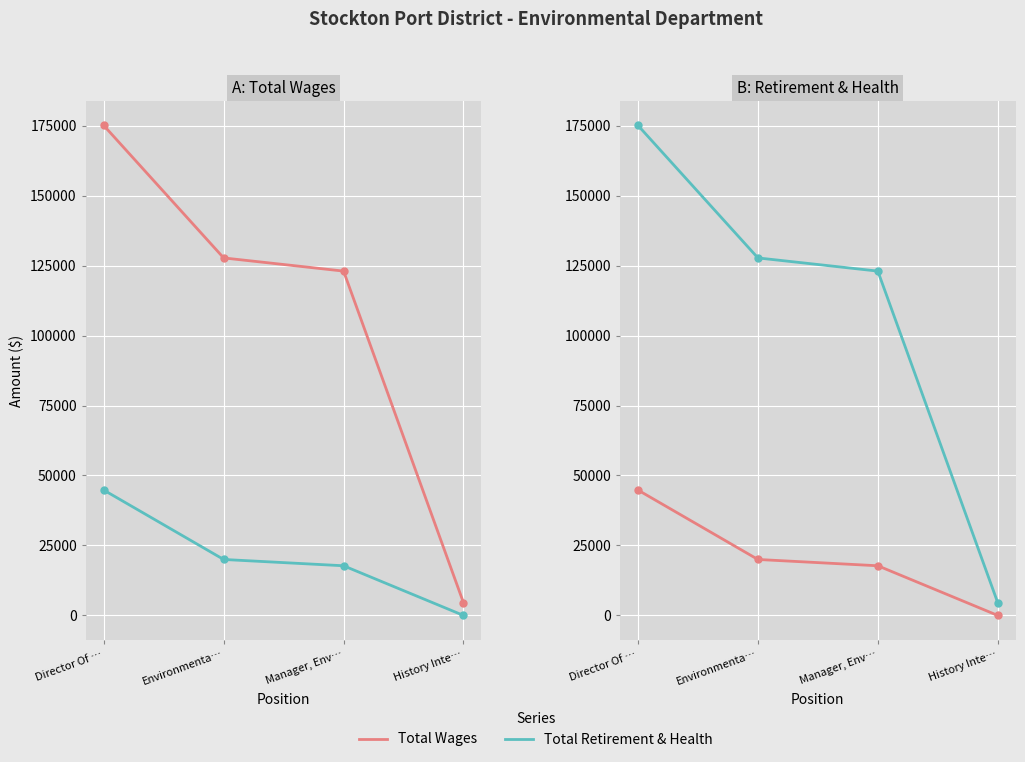

List the labels in order of Total Wages value, smallest first.

History Inte…, Manager, Env…, Environmenta…, Director Of …